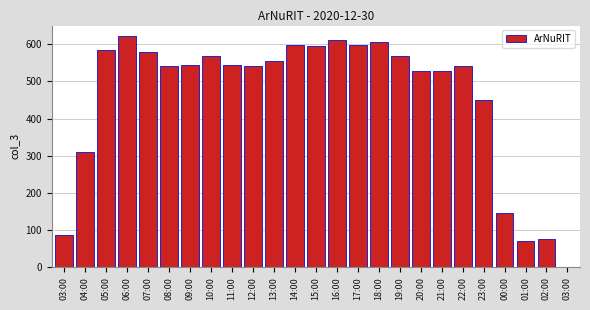

Which label corresponds to the smallest value in the chart?

03:00